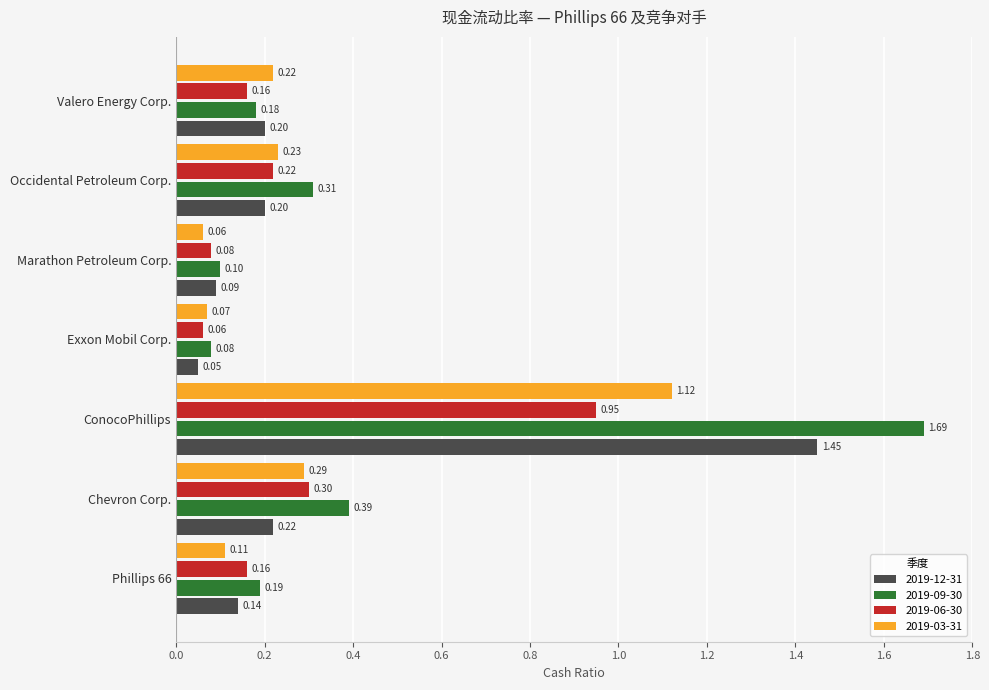

Reading left to right, extract all data points from this chart.

2019-12-31: 0.1	0.2	1.4	0.1	0.1	0.2	0.2
2019-09-30: 0.2	0.4	1.7	0.1	0.1	0.3	0.2
2019-06-30: 0.2	0.3	0.9	0.1	0.1	0.2	0.2
2019-03-31: 0.1	0.3	1.1	0.1	0.1	0.2	0.2